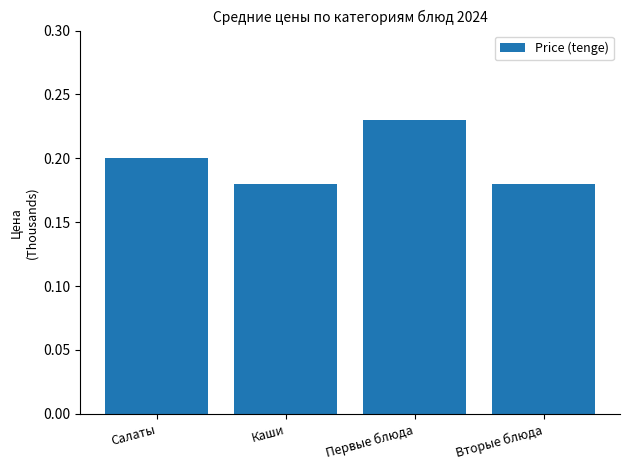

True or false: the data shows 0.2 at Каши.

True